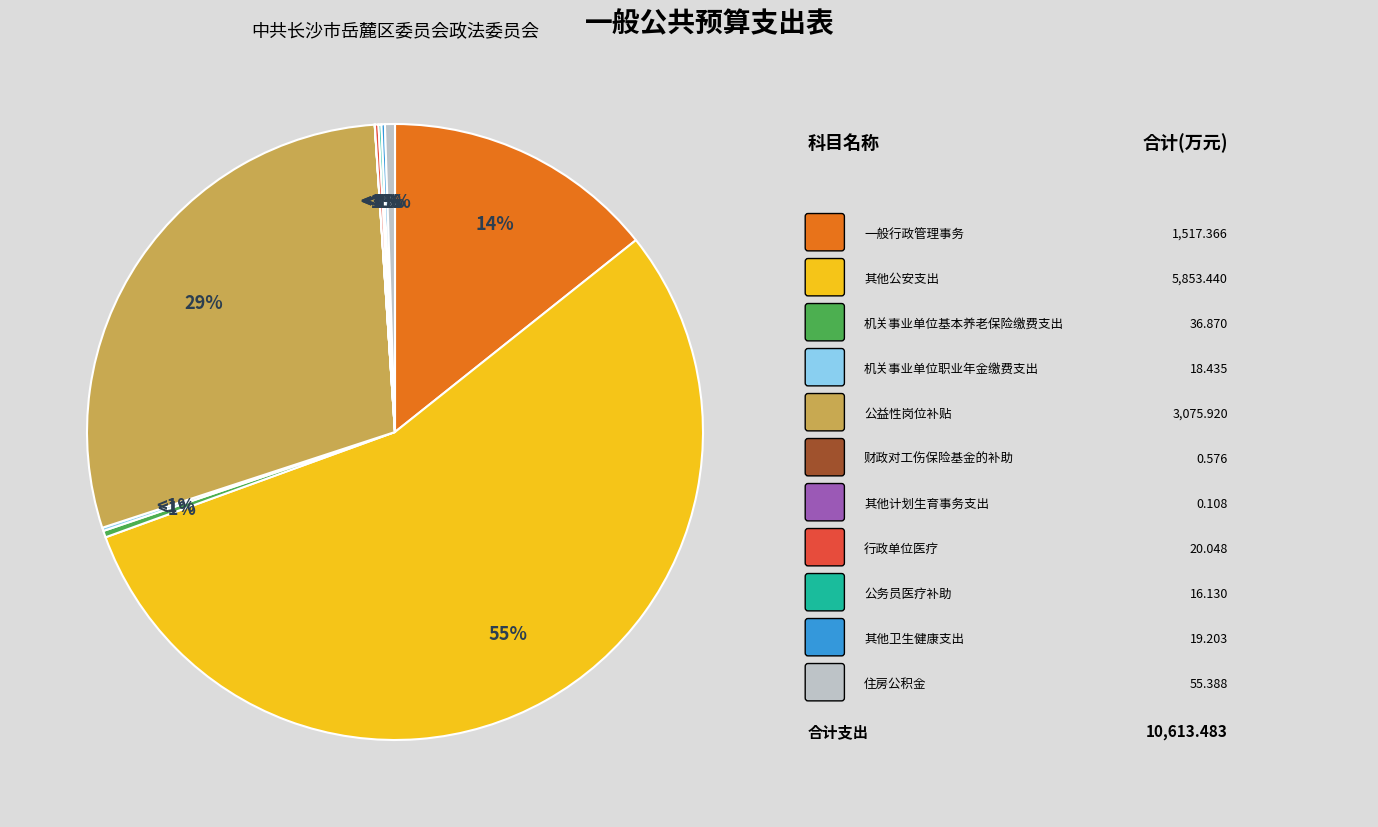

Rank the categories by value from lowest to highest.

其他计划生育事务支出, 财政对工伤保险基金的补助, 公务员医疗补助, 机关事业单位职业年金缴费支出, 其他卫生健康支出, 行政单位医疗, 机关事业单位基本养老保险缴费支出, 住房公积金, 一般行政管理事务, 公益性岗位补贴, 其他公安支出